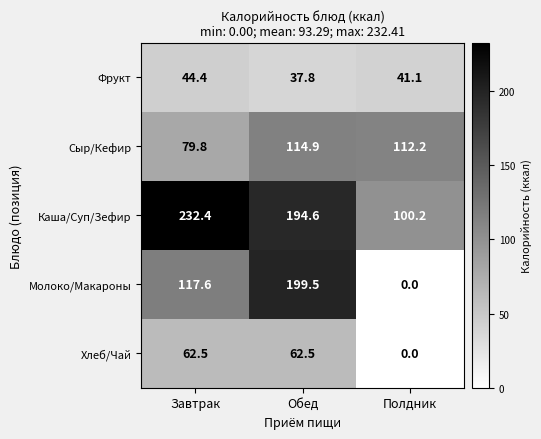

Between Завтрак and Полдник, which series saw the biggest shift?

Каша/Суп/Зефир